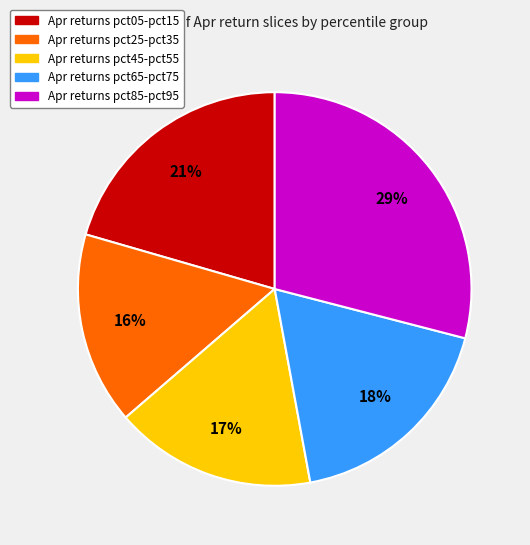

Count the number of slices in the pie.

5